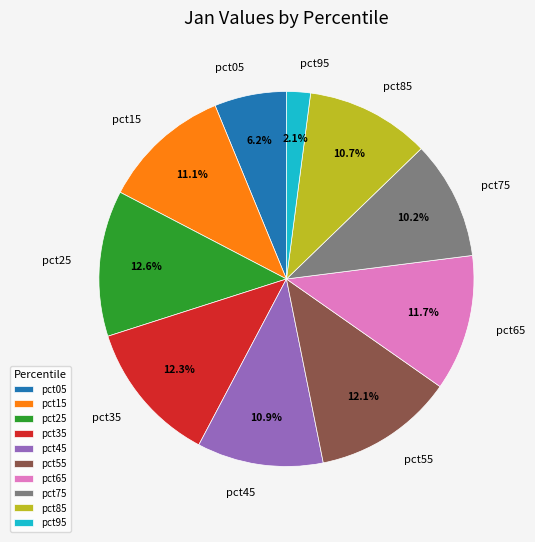

True or false: pct35 accounts for 12% of the total.

True